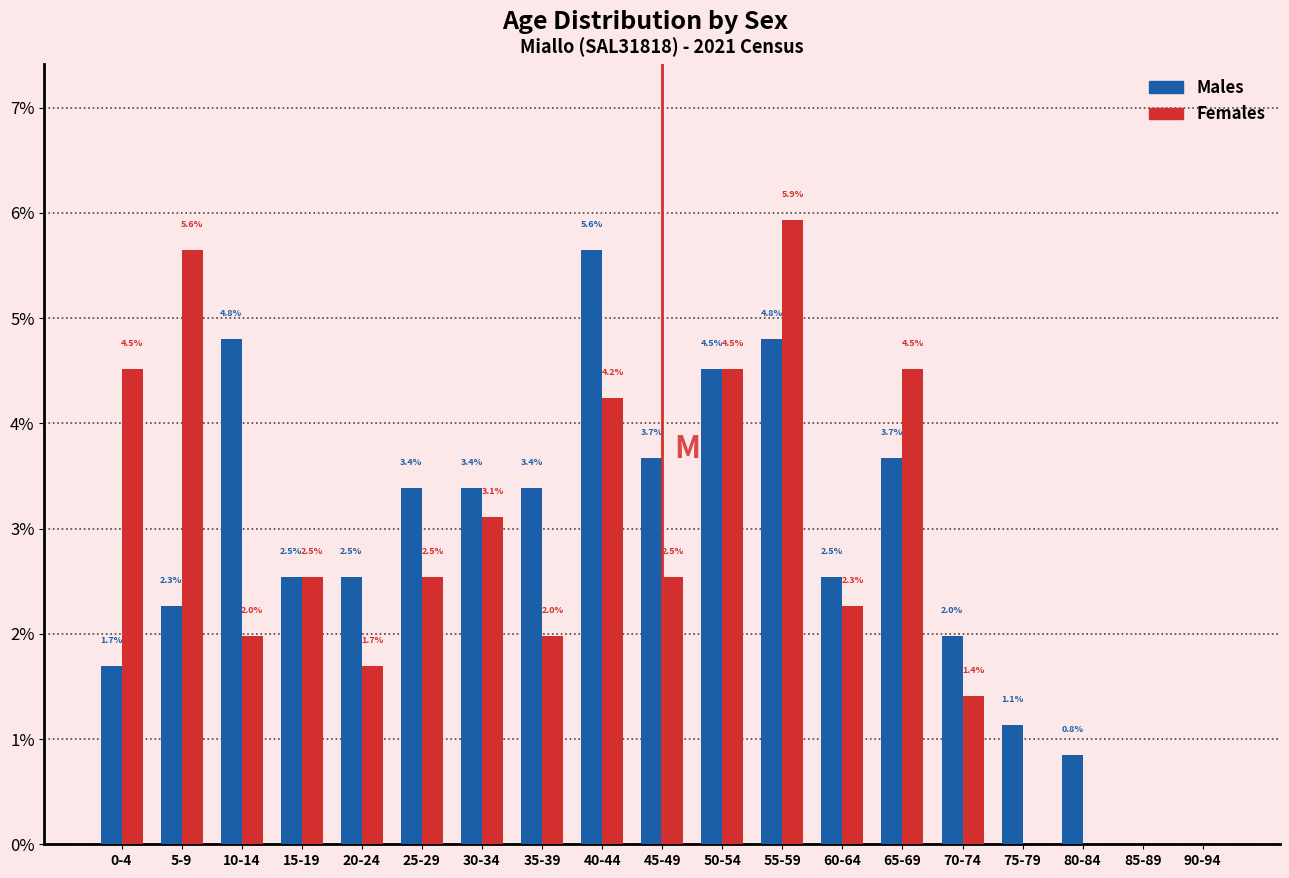

Are the bars horizontal?

No